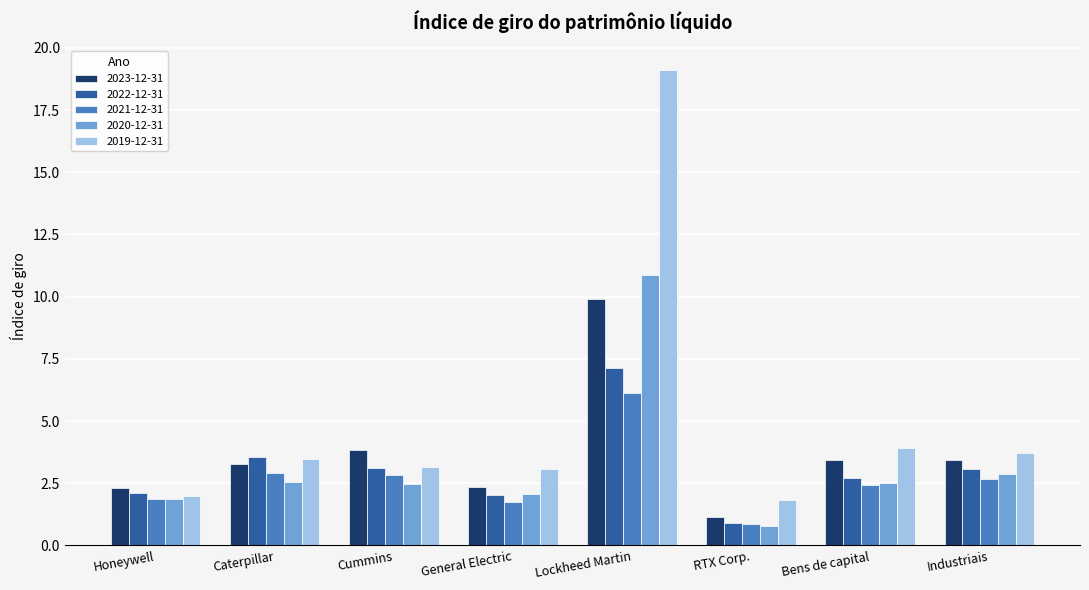

Which category has the highest value in the 2021-12-31 series?

Lockheed Martin